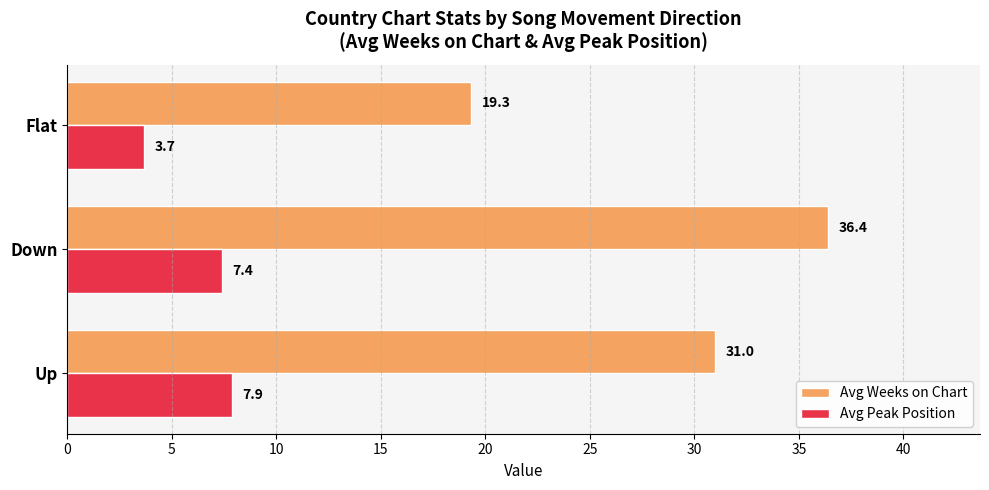

True or false: Avg Weeks on Chart has a value of 55.3 at Up.

False